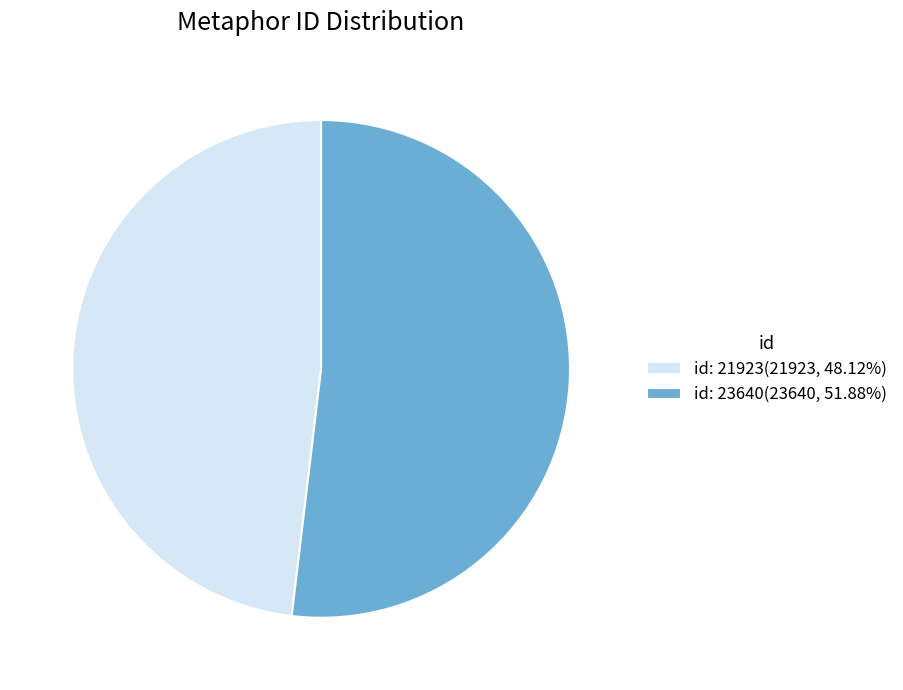

Is there any slice that represents more than half of the pie?

Yes